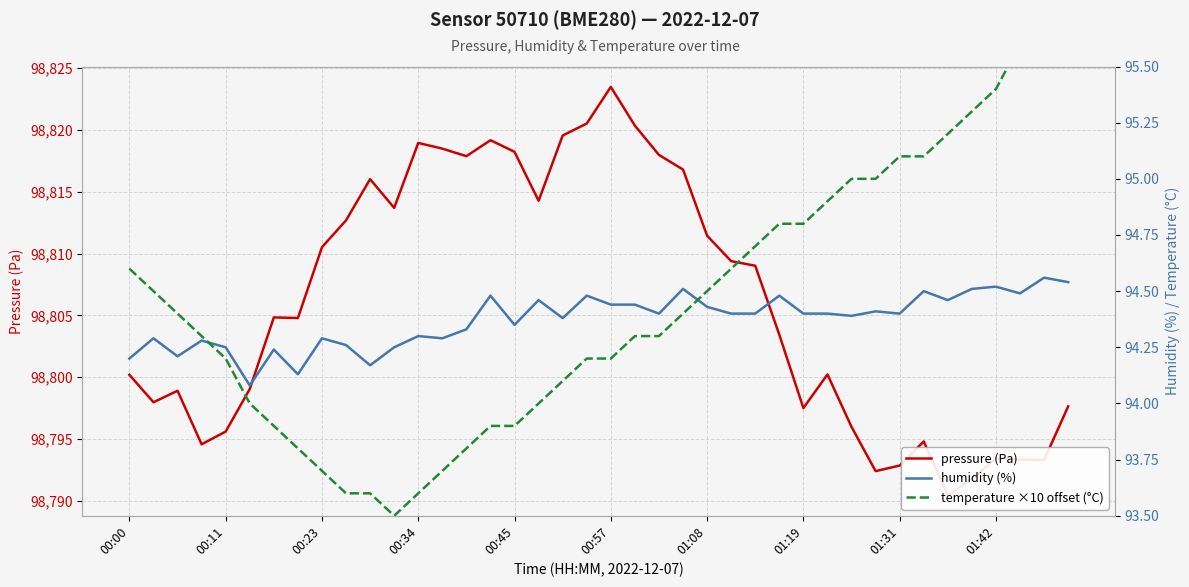

The value of pressure (Pa) at 11 is 27902.1. True or false?

False